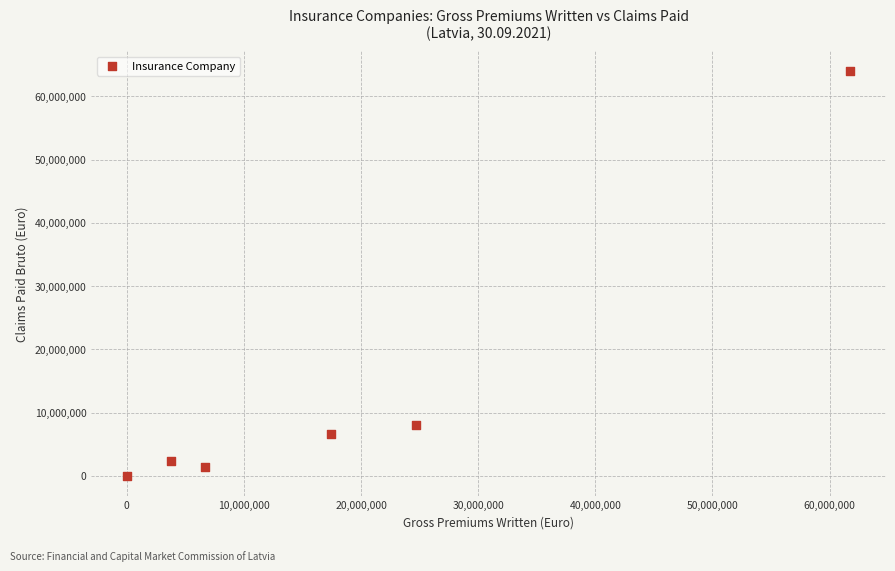

What Y value in the scatter plot is closest to 31972032?

8120248